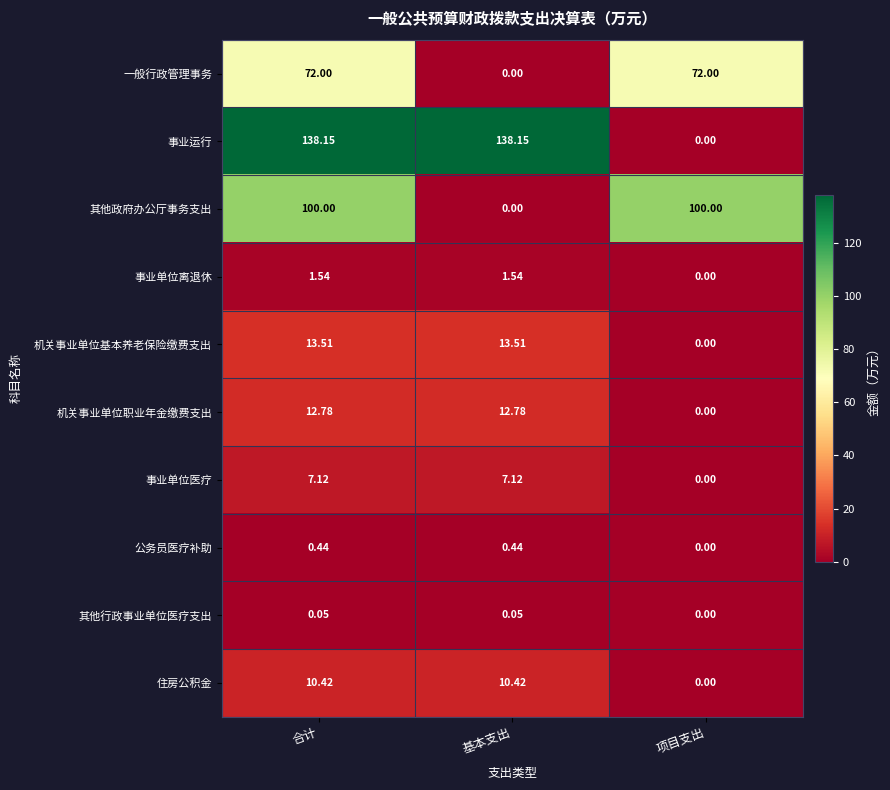

How many categories are shown in the chart?

3